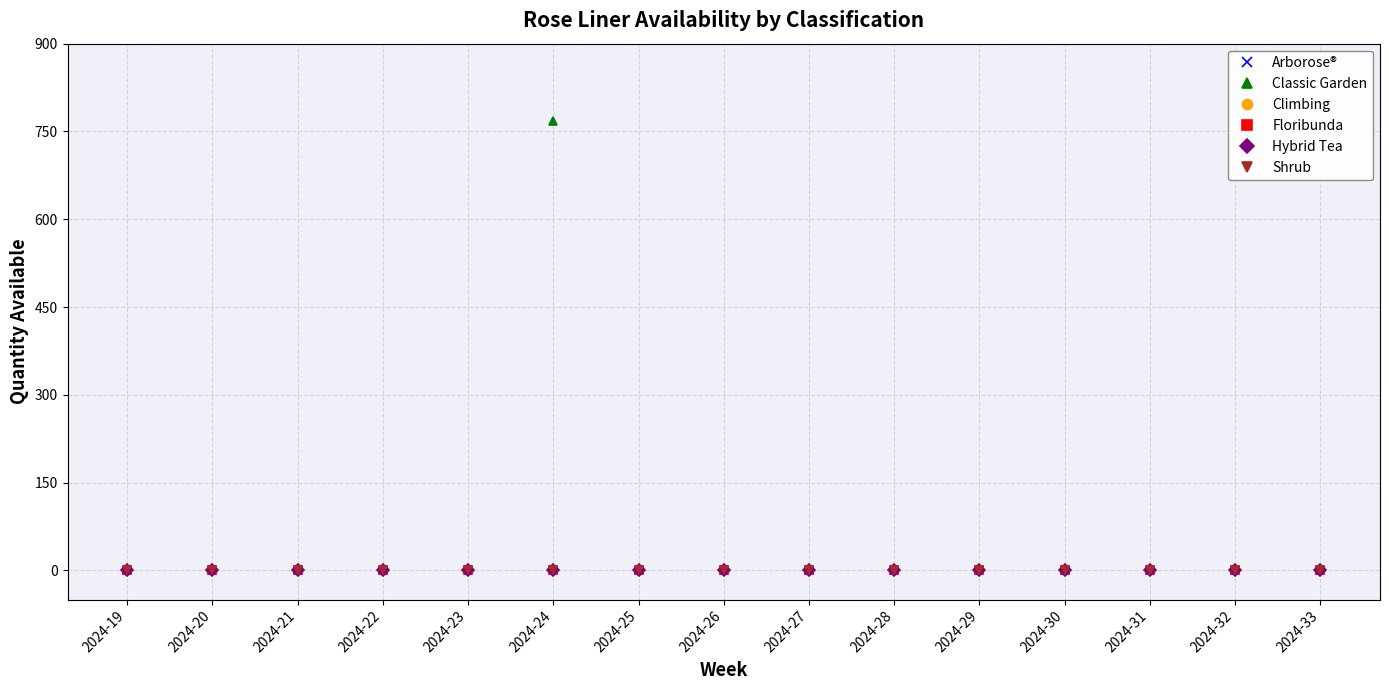

Where is Arborose® nearest to the value 0?

2024-19